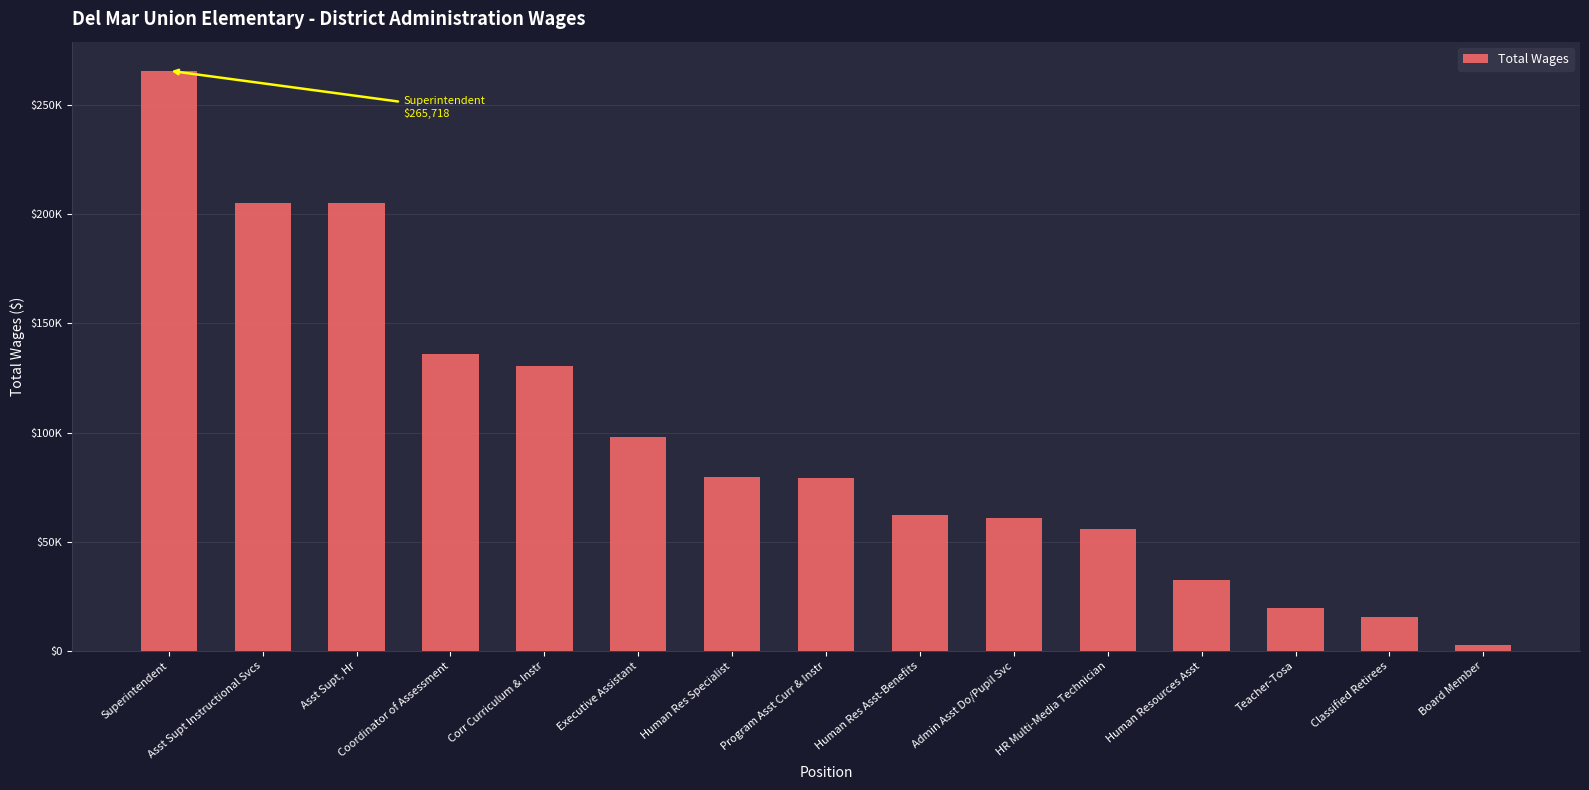

What is the label of the 10th bar from the right?

Executive Assistant